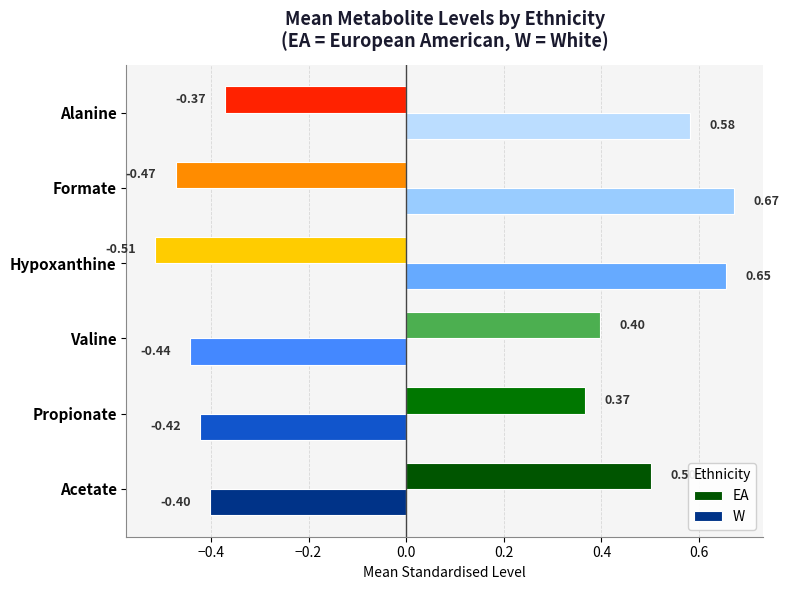

Which series has the widest spread of values?

W